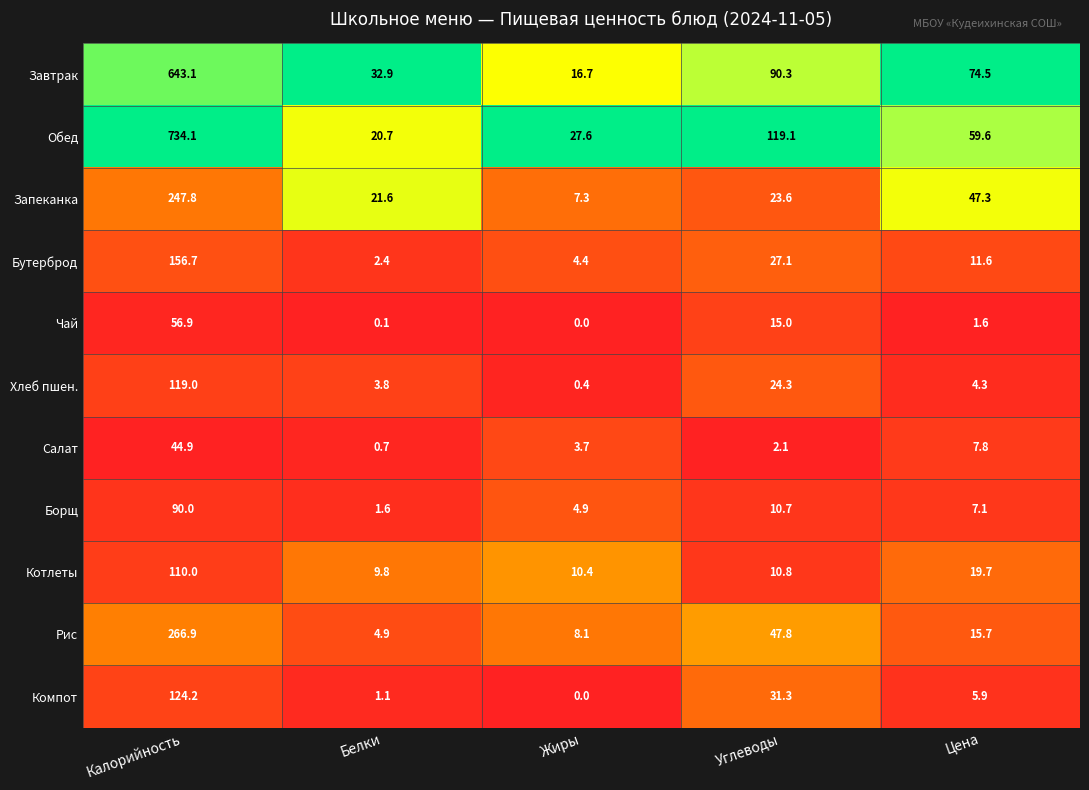

What is the sum of all Салат values?

59.2